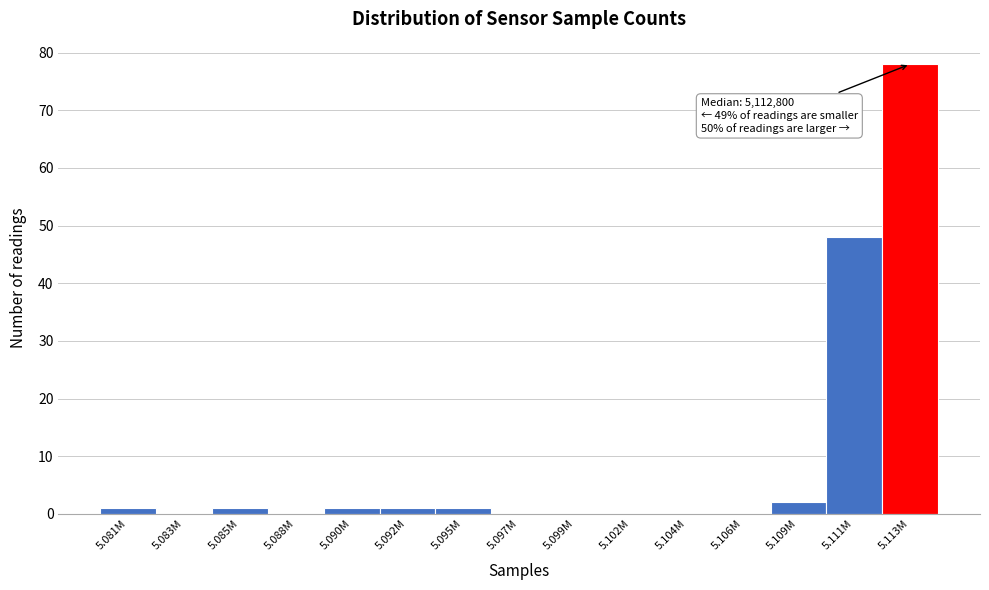

Reading left to right, transcribe all the data shown in this chart.

5.081M=1	5.083M=0	5.085M=1	5.088M=0	5.090M=1	5.092M=1	5.095M=1	5.097M=0	5.099M=0	5.102M=0	5.104M=0	5.106M=0	5.109M=2	5.111M=48	5.113M=78